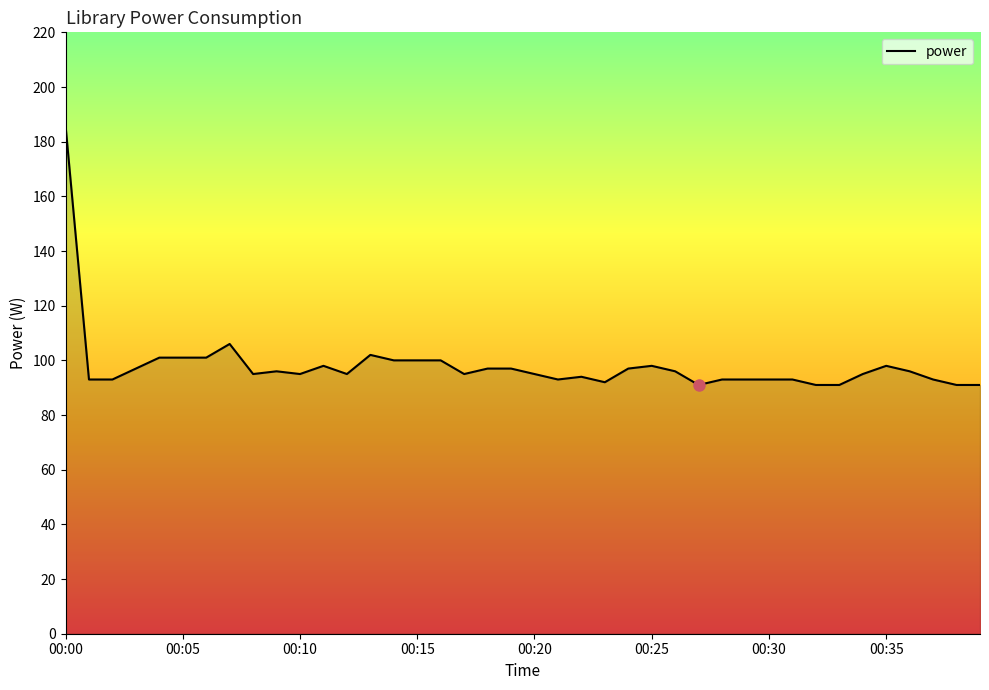

What is the difference between the maximum and minimum values?

95